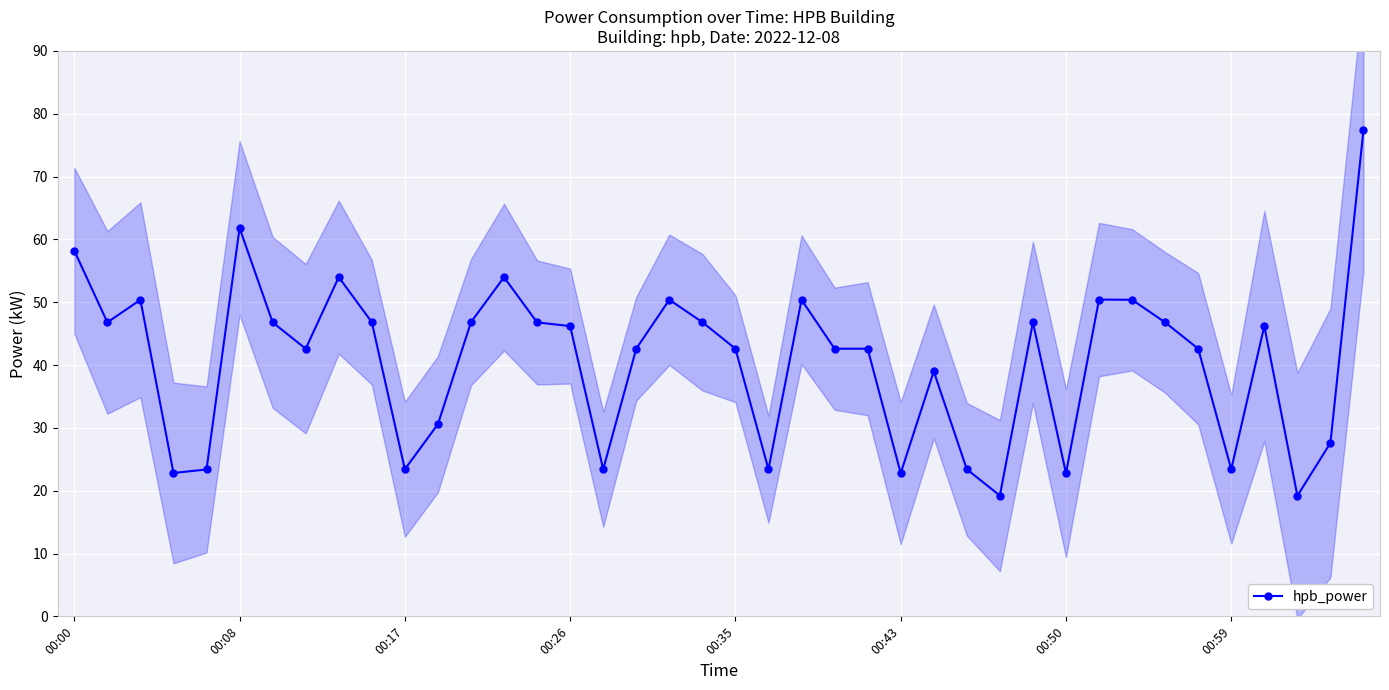

What is the maximum value for hpb_power?

77.4